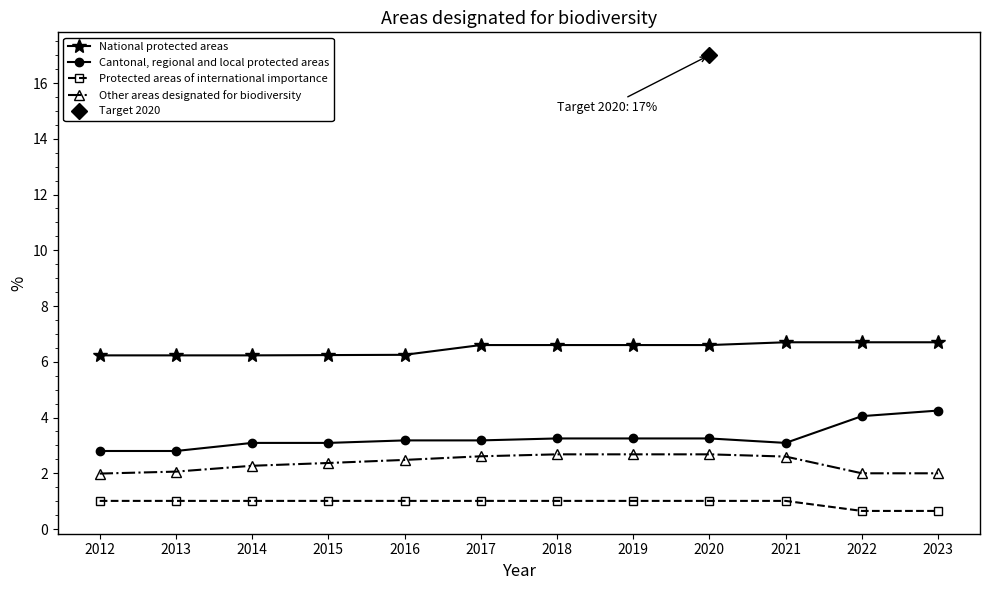

True or false: National protected areas and Protected areas of international importance cross at least once.

False